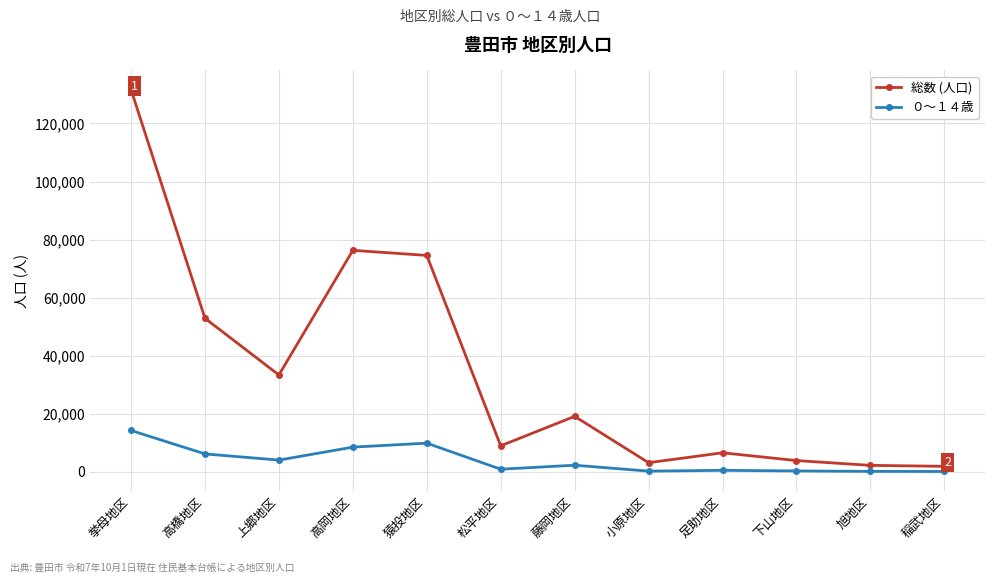

What is the sum of the 総数 (人口) values at 高橋地区 and 旭地区?

55113